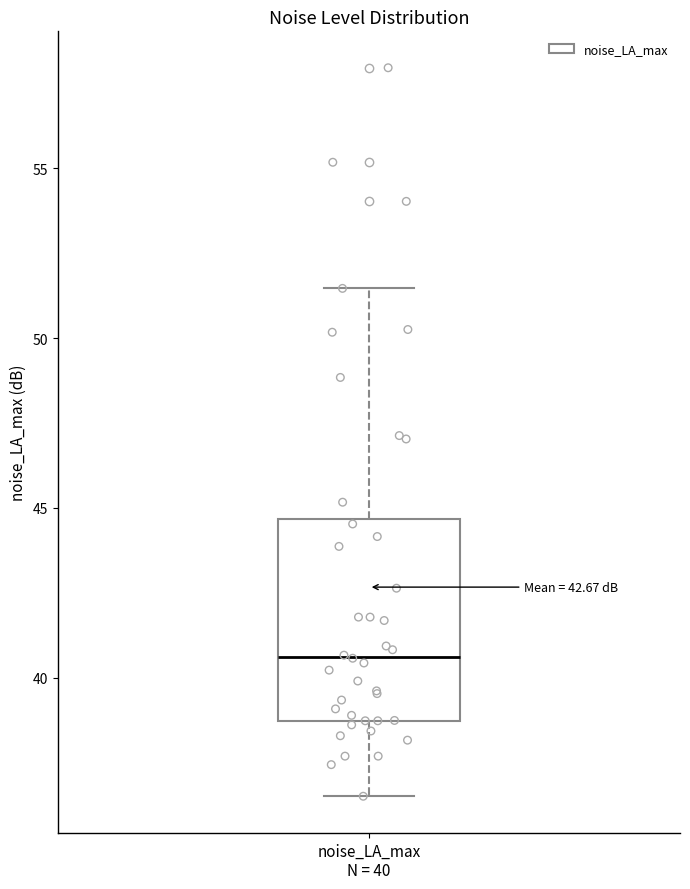

Where does the upper whisker of the box for noise_LA_max N = 40 end on the y-axis? The values are not printed on the chart, so give them approximately, as read against the axis.

51.5